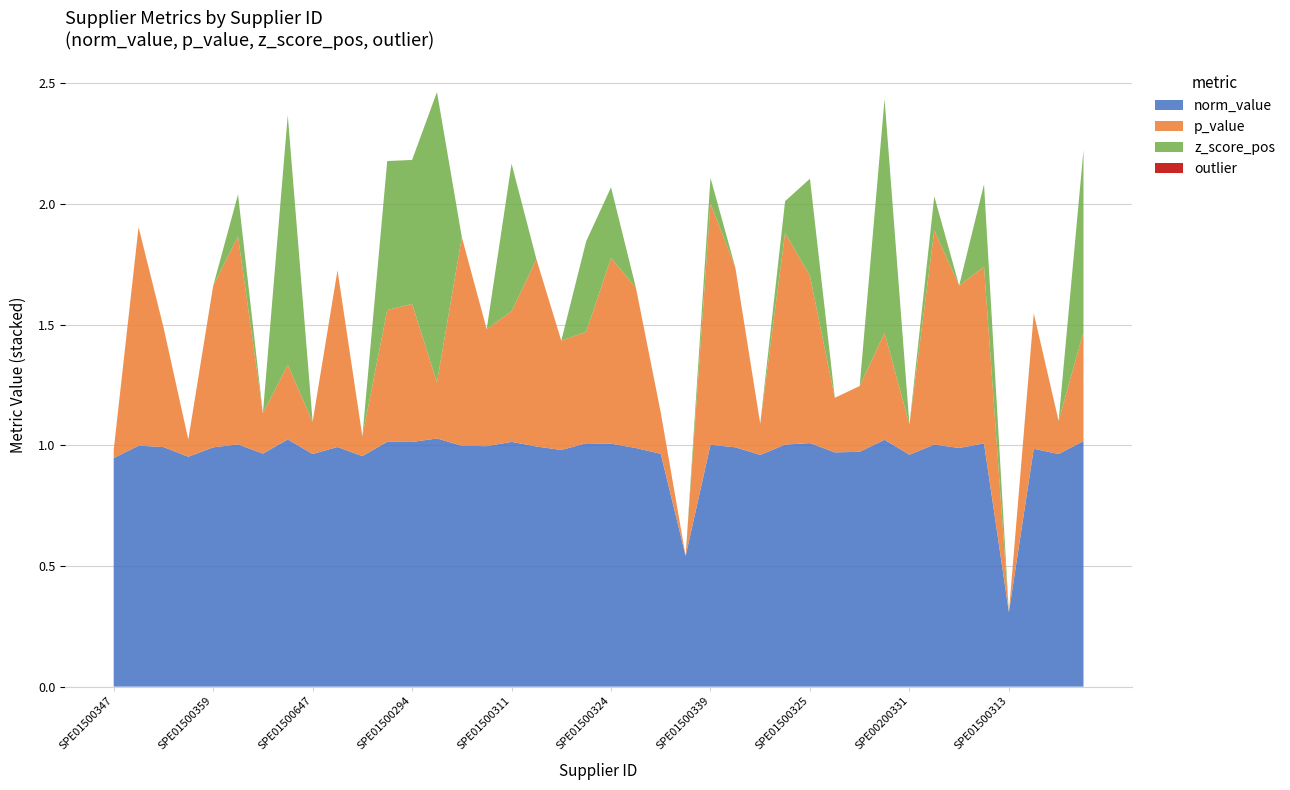

Reading right to left, transcribe all the data shown in this chart.

norm_value: SPE01500327=1.0	SPE01500387=1.0	SPE01500364=1.0	SPE01500313=0.3	SPE01500302=1.0	SPE01500351=1.0	SPE01500340=1.0	SPE00200331=1.0	SPE01500312=1.0	SPE01500350=1.0	SPE01500279=1.0	SPE01500325=1.0	SPE01500300=1.0	SPE01500383=1.0	SPE01500363=1.0	SPE01500339=1.0	SPE01500362=0.5	SPE01500380=1.0	SPE01500349=1.0	SPE01500324=1.0	SPE01500338=1.0	SPE01500276=1.0	SPE01500299=1.0	SPE01500311=1.0	SPE01500360=1.0	SPE01500335=1.0	SPE01500310=1.0	SPE01500294=1.0	SPE01500323=1.0	SPE01500379=1.0	SPE01500348=1.0	SPE01500647=1.0	SPE01500322=1.0	SPE01500274=1.0	SPE01500288=1.0	SPE01500359=1.0	SPE01500377=1.0	SPE01500309=1.0	SPE01500334=1.0	SPE01500347=0.9
p_value: SPE01500327=0.5	SPE01500387=0.1	SPE01500364=0.6	SPE01500313=0.0	SPE01500302=0.7	SPE01500351=0.7	SPE01500340=0.9	SPE00200331=0.1	SPE01500312=0.4	SPE01500350=0.3	SPE01500279=0.2	SPE01500325=0.7	SPE01500300=0.9	SPE01500383=0.1	SPE01500363=0.7	SPE01500339=1.0	SPE01500362=0.0	SPE01500380=0.2	SPE01500349=0.7	SPE01500324=0.8	SPE01500338=0.5	SPE01500276=0.5	SPE01500299=0.8	SPE01500311=0.5	SPE01500360=0.5	SPE01500335=0.9	SPE01500310=0.2	SPE01500294=0.6	SPE01500323=0.5	SPE01500379=0.1	SPE01500348=0.7	SPE01500647=0.1	SPE01500322=0.3	SPE01500274=0.2	SPE01500288=0.9	SPE01500359=0.7	SPE01500377=0.1	SPE01500309=0.5	SPE01500334=0.9	SPE01500347=0.0
z_score_pos: SPE01500327=0.8	SPE01500387=0.0	SPE01500364=0.0	SPE01500313=0.0	SPE01500302=0.3	SPE01500351=0.0	SPE01500340=0.1	SPE00200331=0.0	SPE01500312=1.0	SPE01500350=0.0	SPE01500279=0.0	SPE01500325=0.4	SPE01500300=0.1	SPE01500383=0.0	SPE01500363=0.0	SPE01500339=0.1	SPE01500362=0.0	SPE01500380=0.0	SPE01500349=0.0	SPE01500324=0.3	SPE01500338=0.4	SPE01500276=0.0	SPE01500299=0.0	SPE01500311=0.6	SPE01500360=0.0	SPE01500335=0.0	SPE01500310=1.2	SPE01500294=0.6	SPE01500323=0.6	SPE01500379=0.0	SPE01500348=0.0	SPE01500647=0.0	SPE01500322=1.0	SPE01500274=0.0	SPE01500288=0.2	SPE01500359=0.0	SPE01500377=0.0	SPE01500309=0.0	SPE01500334=0.0	SPE01500347=0.0
outlier: SPE01500327=0.0	SPE01500387=0.0	SPE01500364=0.0	SPE01500313=0.0	SPE01500302=0.0	SPE01500351=0.0	SPE01500340=0.0	SPE00200331=0.0	SPE01500312=0.0	SPE01500350=0.0	SPE01500279=0.0	SPE01500325=0.0	SPE01500300=0.0	SPE01500383=0.0	SPE01500363=0.0	SPE01500339=0.0	SPE01500362=0.0	SPE01500380=0.0	SPE01500349=0.0	SPE01500324=0.0	SPE01500338=0.0	SPE01500276=0.0	SPE01500299=0.0	SPE01500311=0.0	SPE01500360=0.0	SPE01500335=0.0	SPE01500310=0.0	SPE01500294=0.0	SPE01500323=0.0	SPE01500379=0.0	SPE01500348=0.0	SPE01500647=0.0	SPE01500322=0.0	SPE01500274=0.0	SPE01500288=0.0	SPE01500359=0.0	SPE01500377=0.0	SPE01500309=0.0	SPE01500334=0.0	SPE01500347=0.0